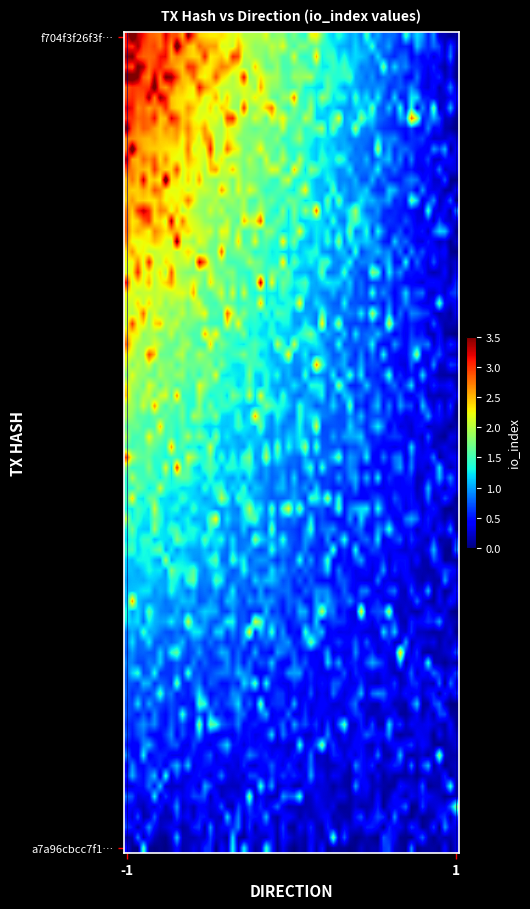

Reading left to right, what are all the values shown in this chart?

f704f3f26f3f424511e9ef57bac3c62bf52f9d9: 3	0
a7a96cbcc7f19fdc3b893aff71c983dc2ca54d0: 0	0